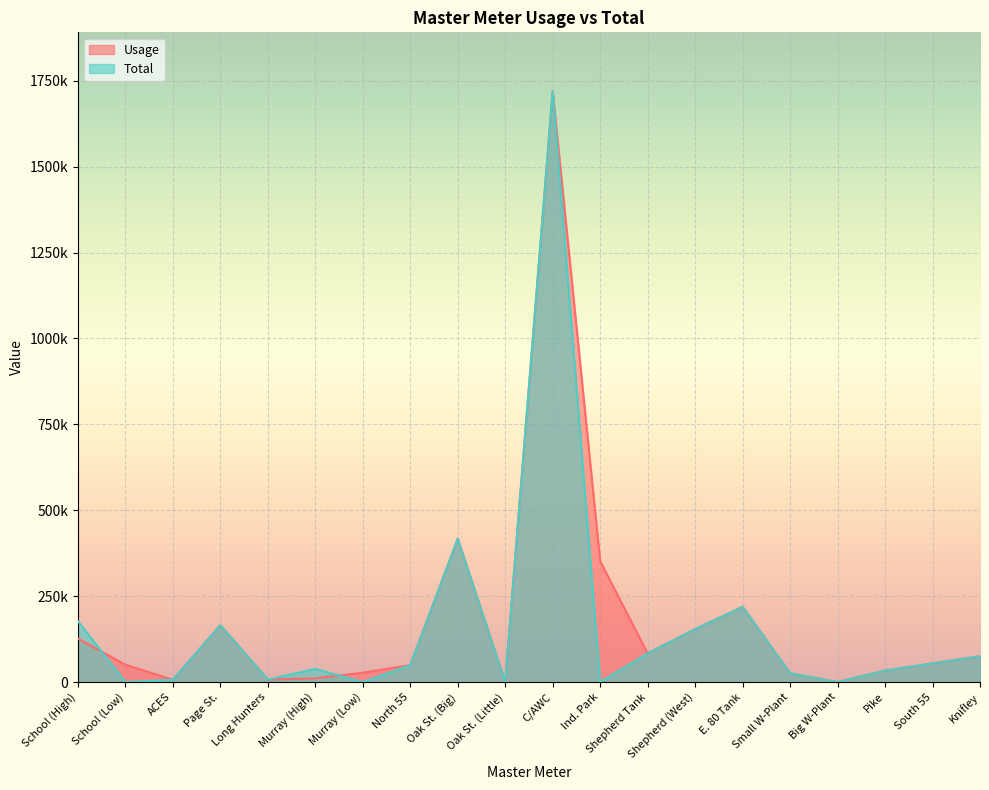

How many values in the Total series exceed 49320?

9